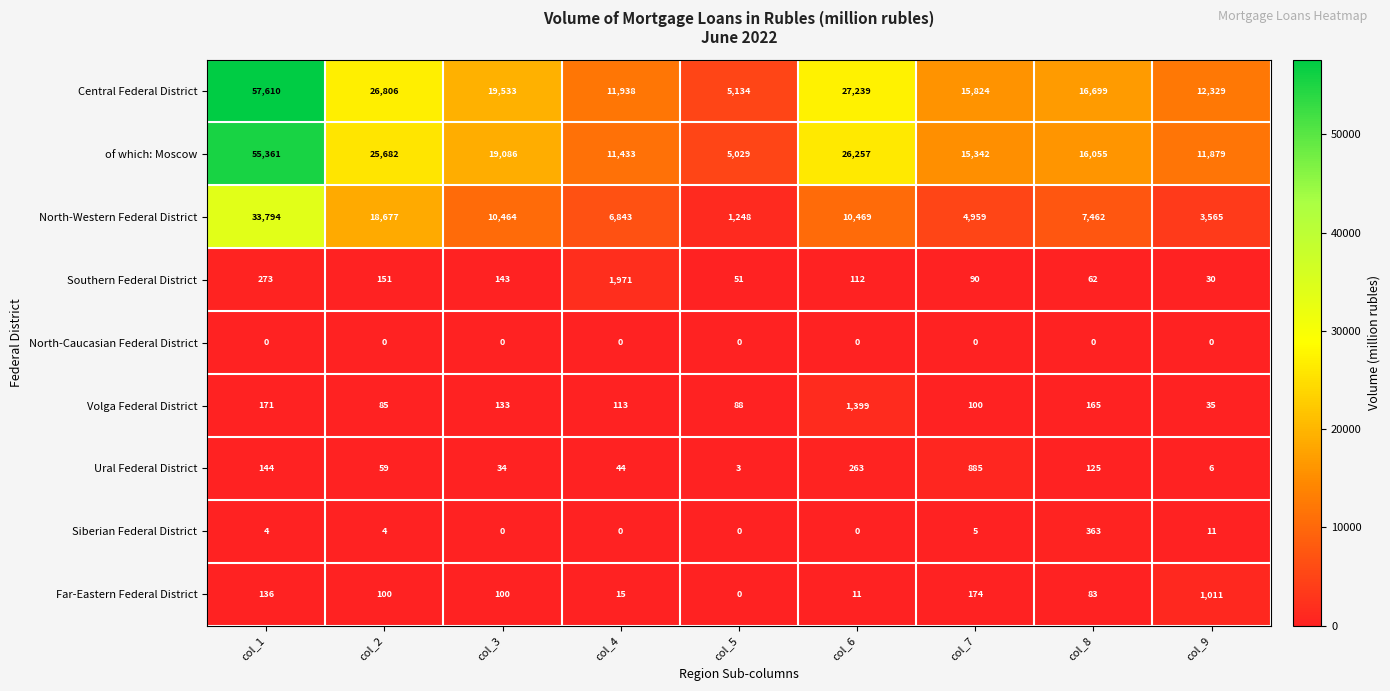

What is the average value of the Far-Eastern Federal District series?

181